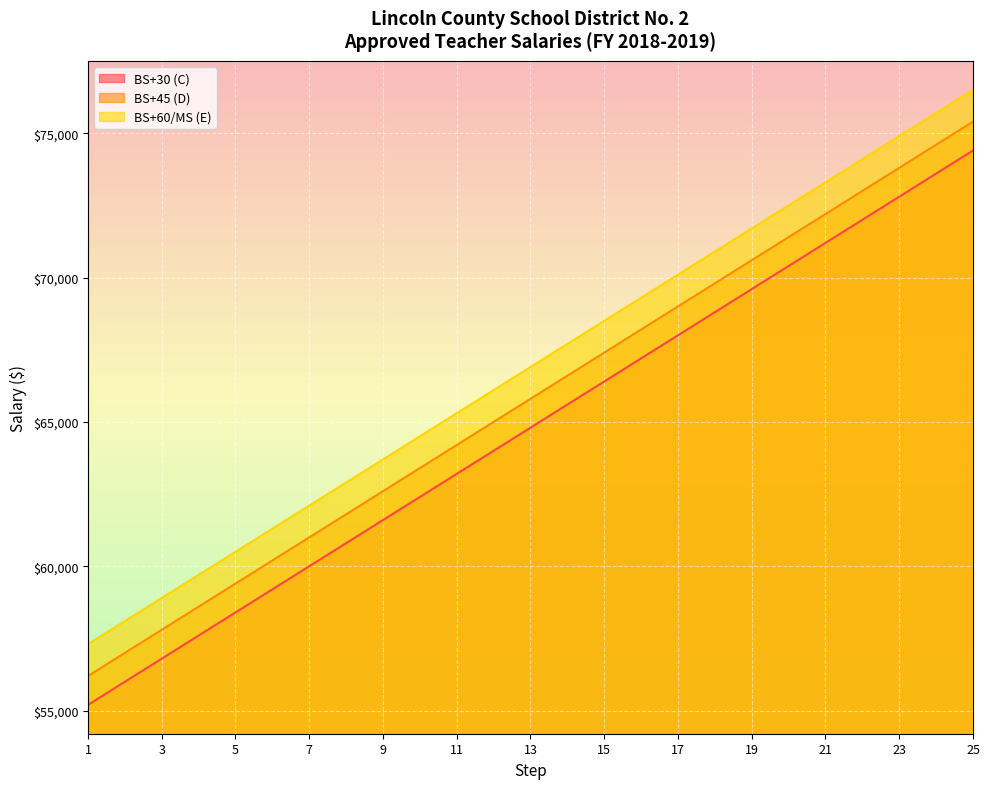

What is the minimum value for BS+30 (C)?

55200